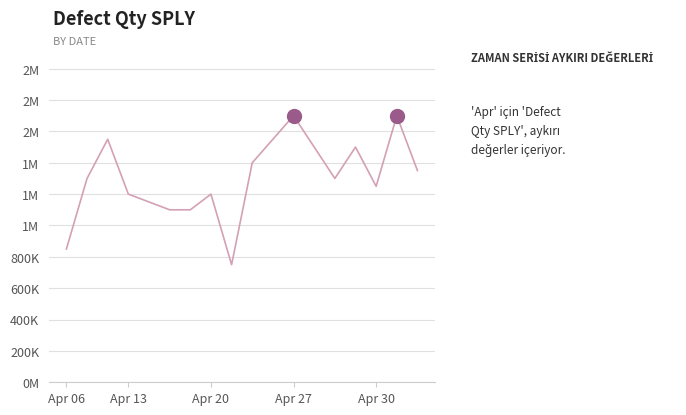

Does the chart display data point markers on the line(s)?

No